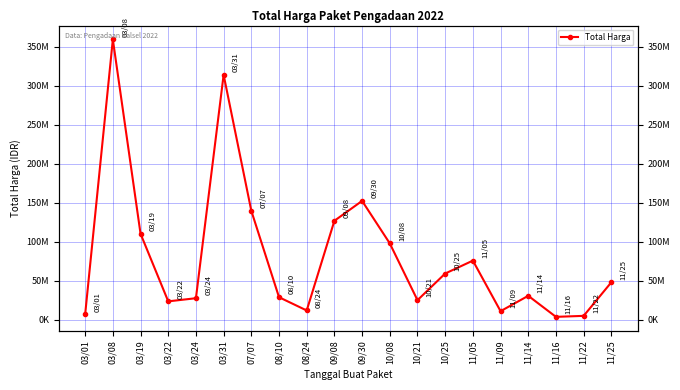

At which label is the value closest to 181662500?

09/30